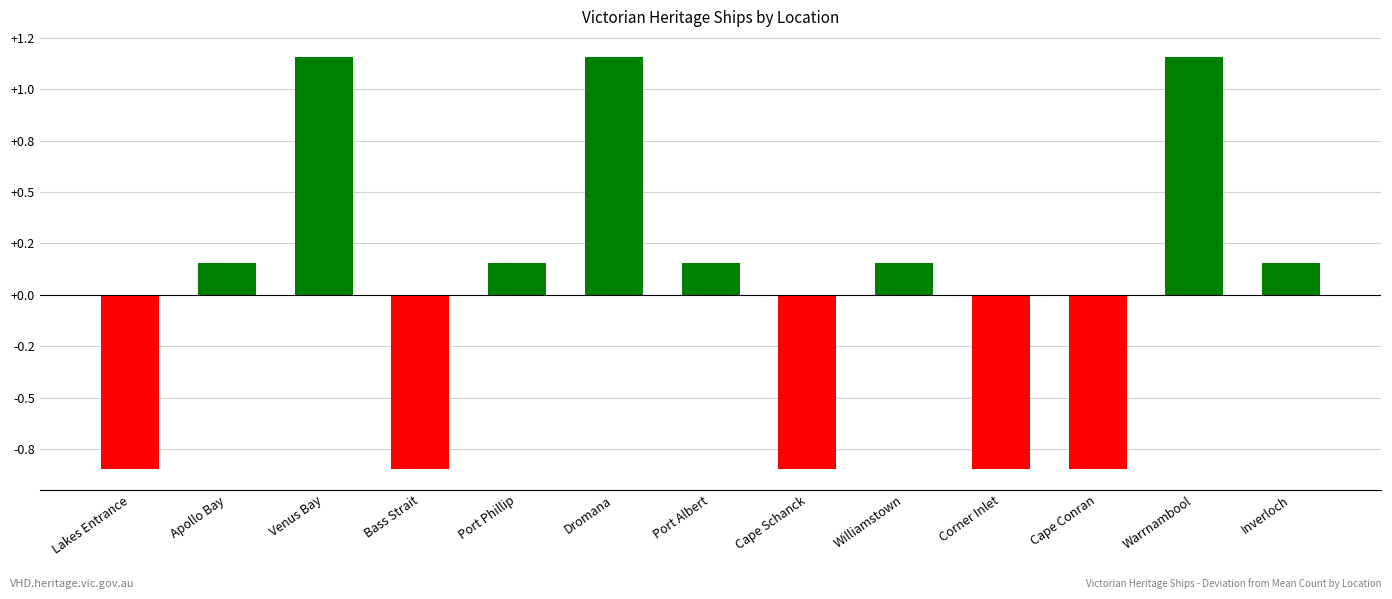

Reading left to right, transcribe all the data shown in this chart.

-0.8	0.2	1.2	-0.8	0.2	1.2	0.2	-0.8	0.2	-0.8	-0.8	1.2	0.2